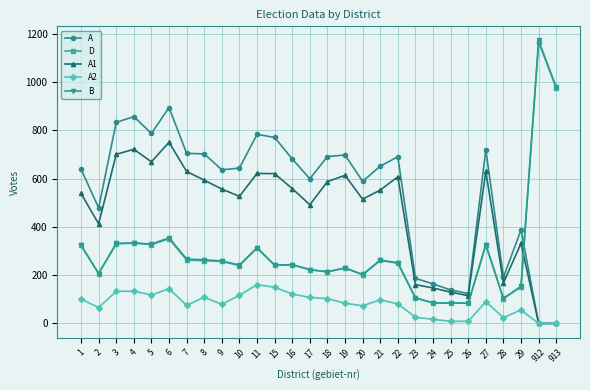

The value of A2 at 6 is 144. True or false?

True